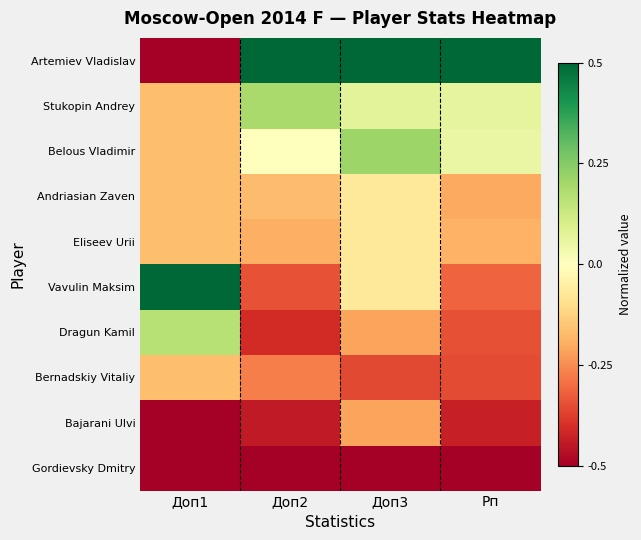

List the series in order of their peak value, highest first.

Artemiev Vladislav, Vavulin Maksim, Belous Vladimir, Stukopin Andrey, Dragun Kamil, Andriasian Zaven, Eliseev Urii, Bernadskiy Vitaliy, Bajarani Ulvi, Gordievsky Dmitry